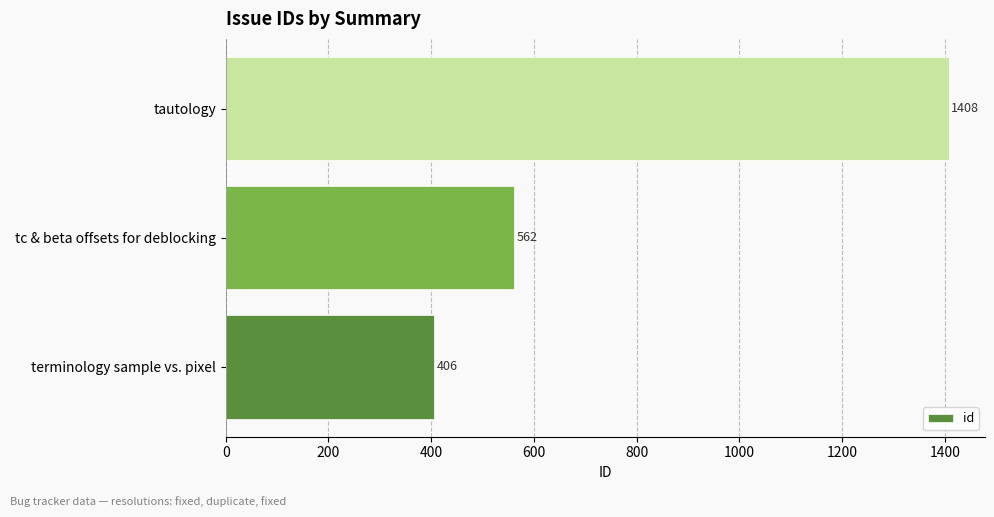

Reading bottom to top, what are all the values shown in this chart?

406	562	1408